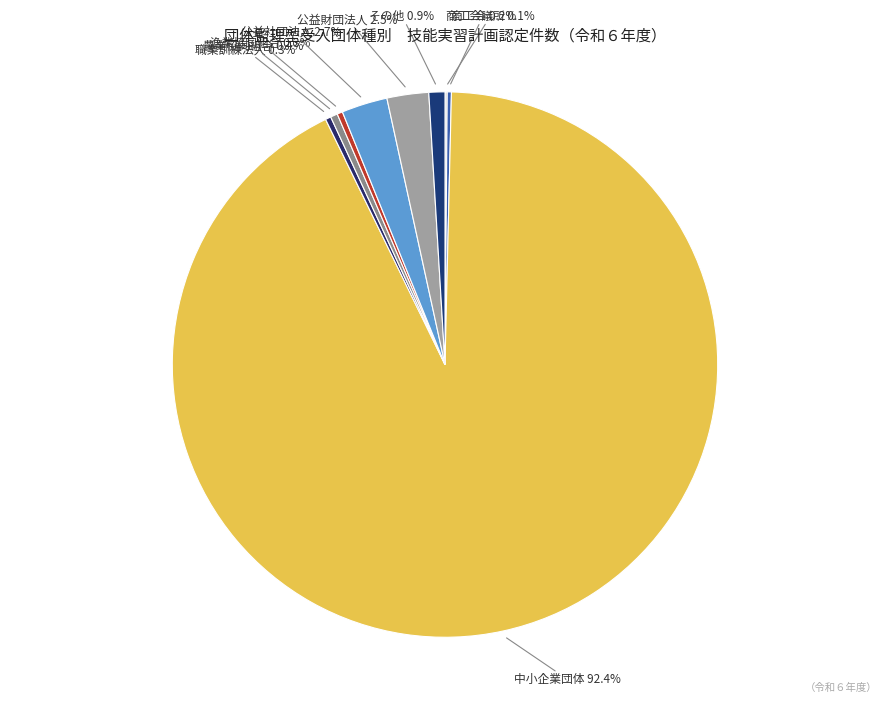

What is the largest slice in the pie chart?

中小企業団体